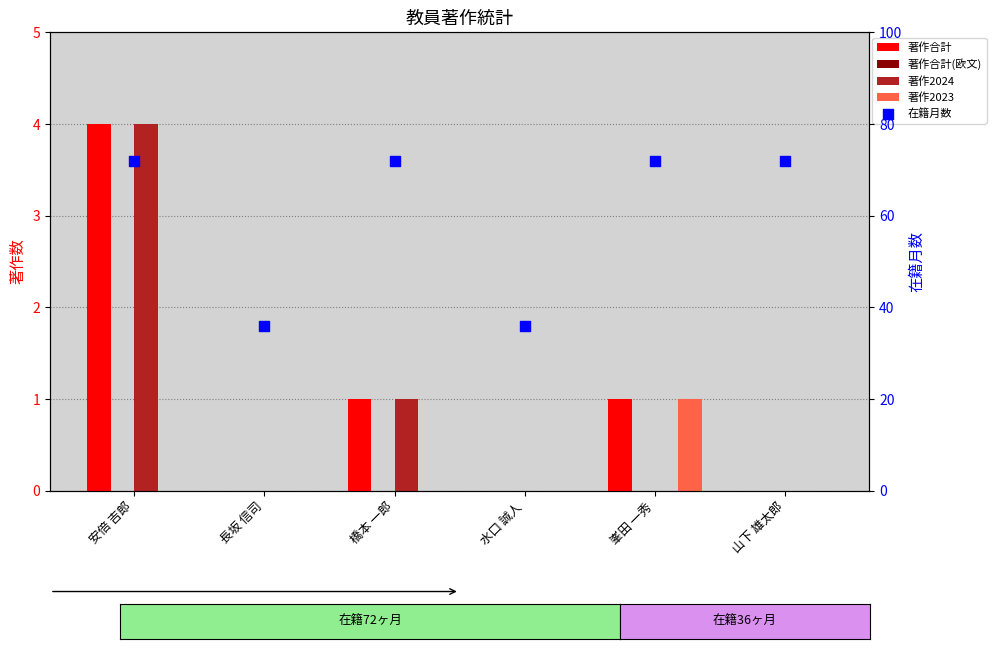

At how many categories does at least one series exceed 16?

6